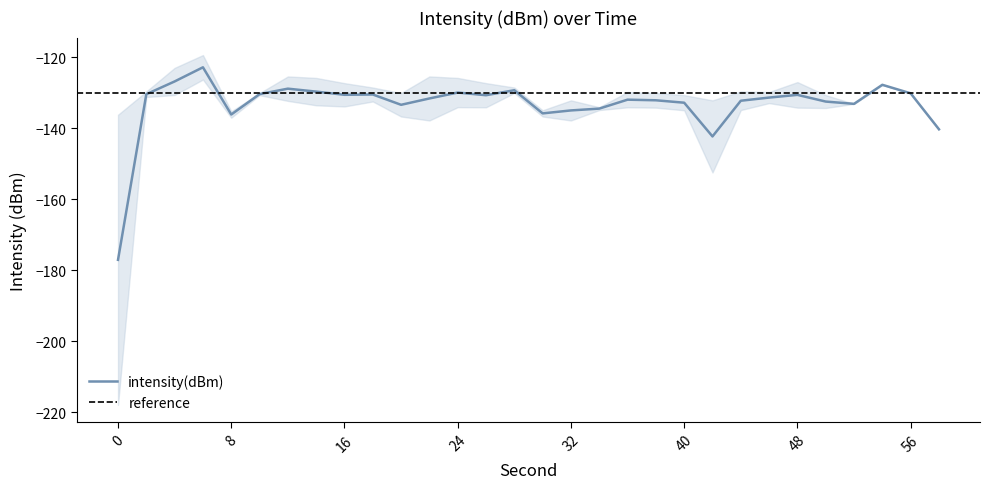

Is it true that the value at 36 is -45.8?

False